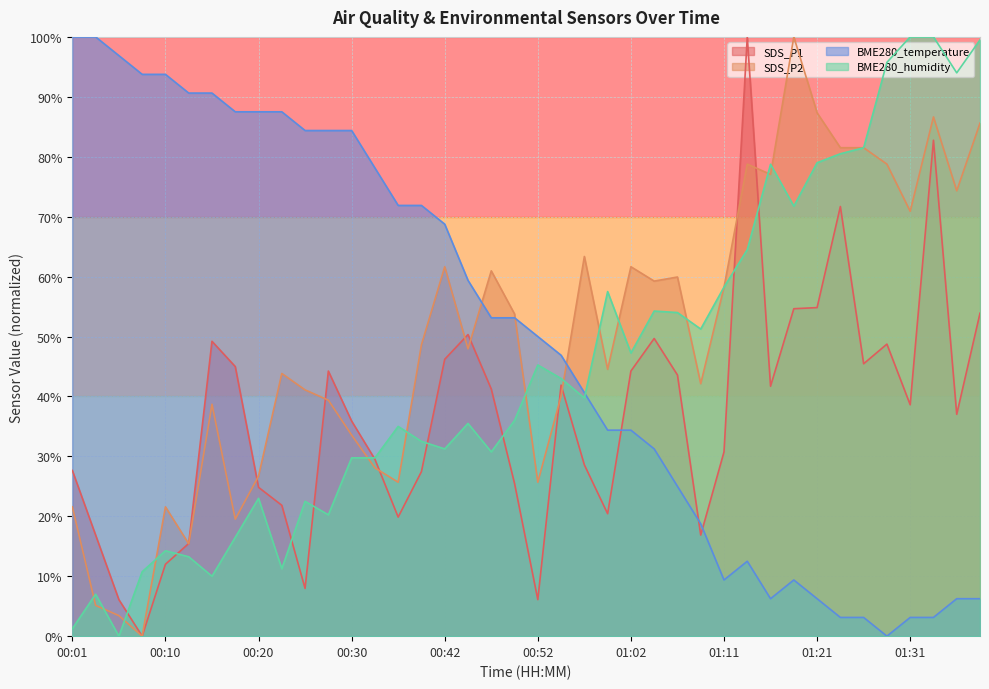

What is the label of the 27th point from the right?

00:32